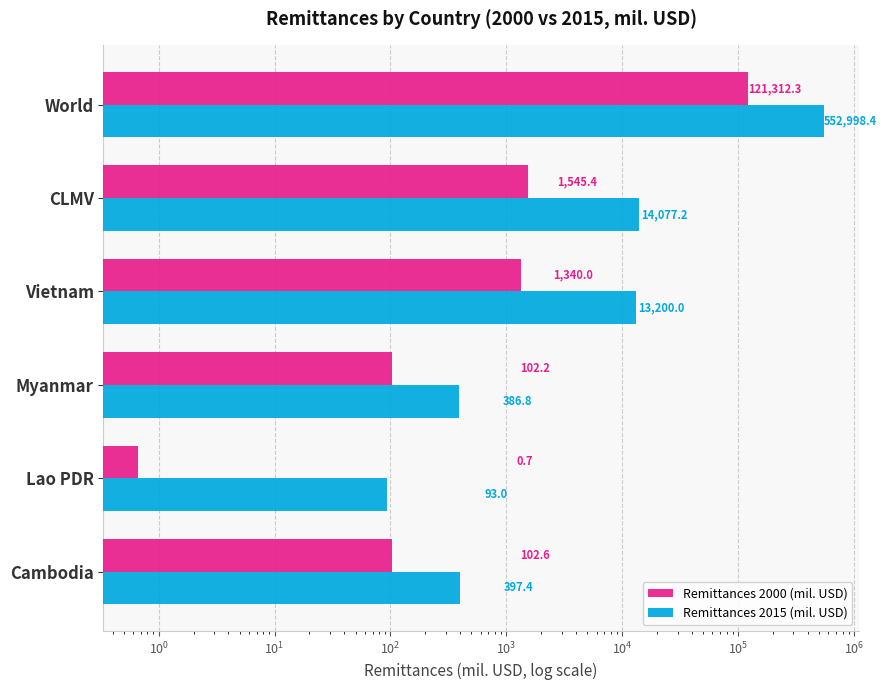

What is the difference between the maximum and second lowest values in the Remittances 2000 (mil. USD) series?

121210.2